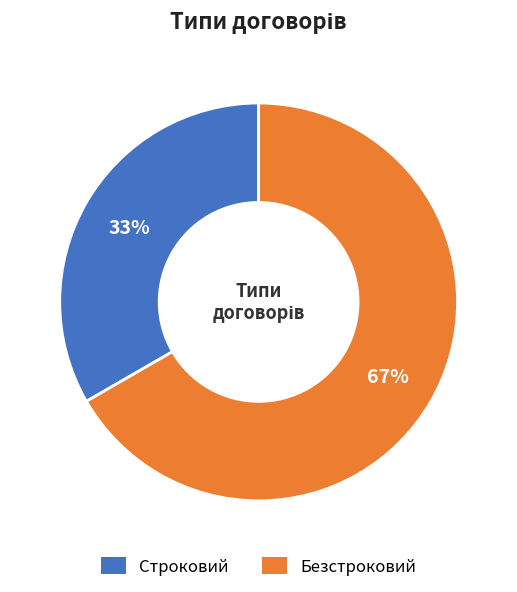

What is the smallest slice in the pie chart?

Строковий